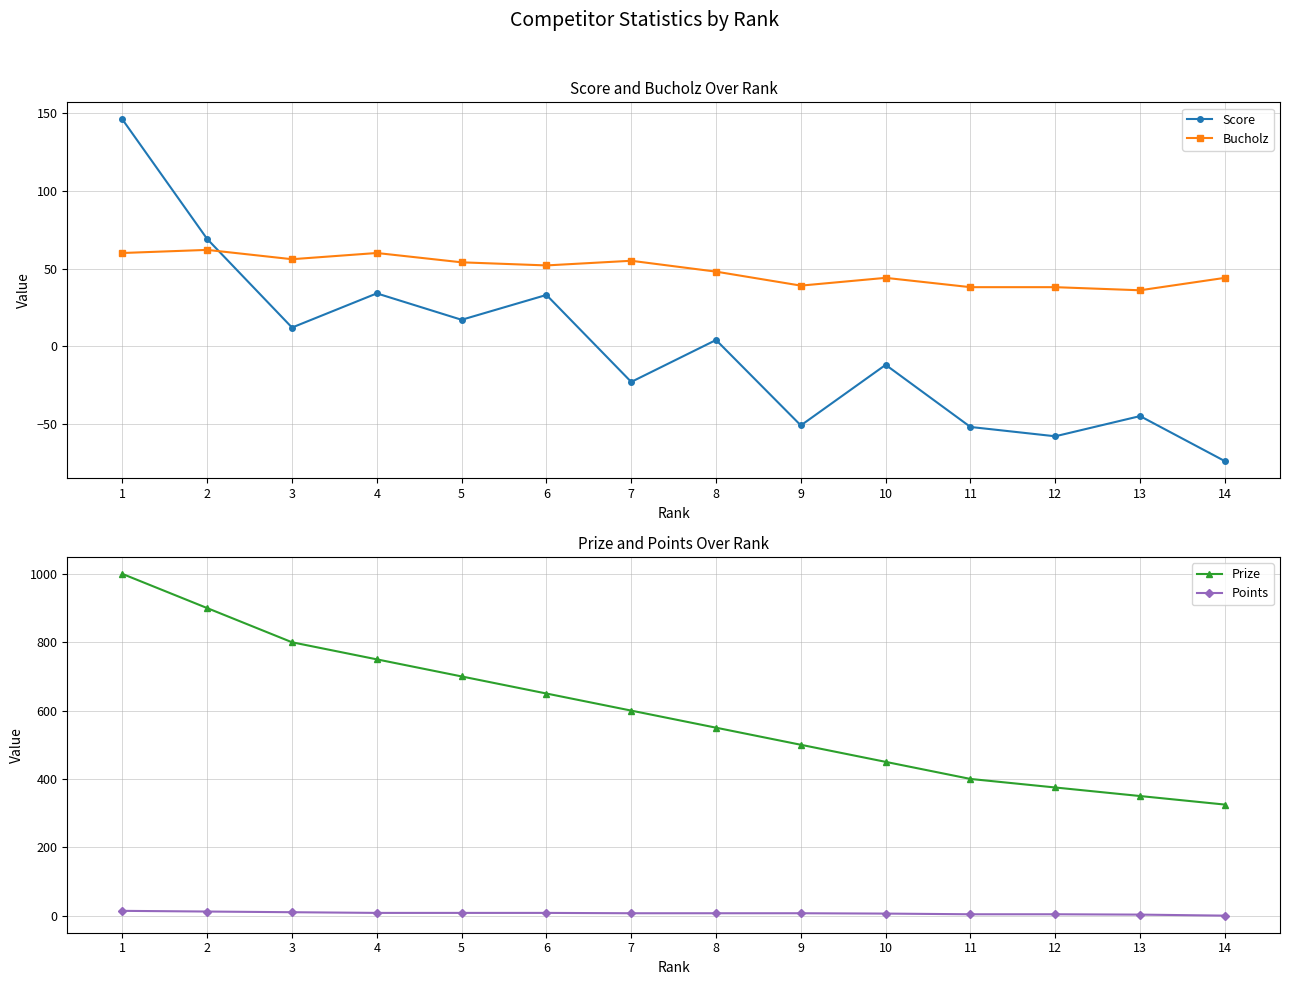

Reading right to left, extract all data points from this chart.

Score: -74	-45	-58	-52	-12	-51	4	-23	33	17	34	12	69	146
Bucholz: 44	36	38	38	44	39	48	55	52	54	60	56	62	60
Prize: 325	350	375	400	450	500	550	600	650	700	750	800	900	1000
Points: 0	3	4	4	6	7	7	7	8	8	8	10	12	14